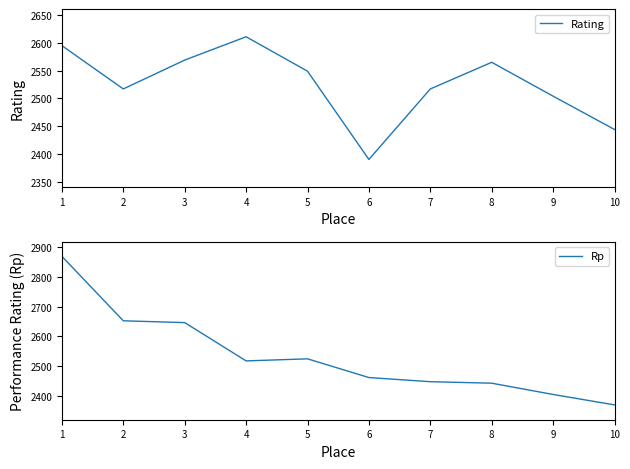

In Rating, how many points are higher than both neighbors (excluding endpoints)?

2